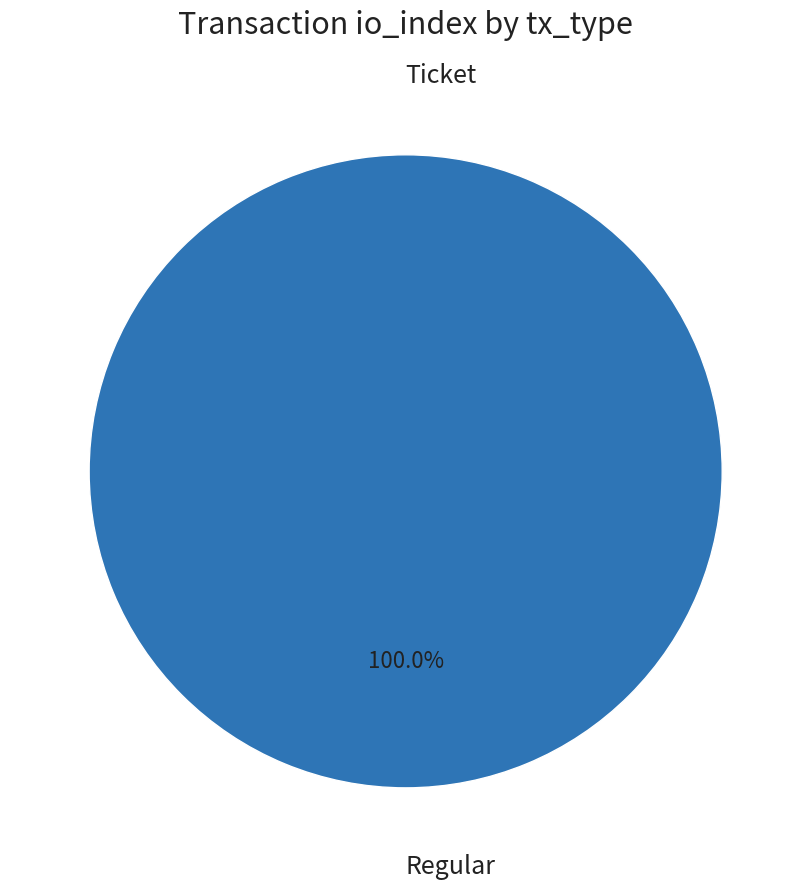

Rank the categories by value from lowest to highest.

Ticket, Regular